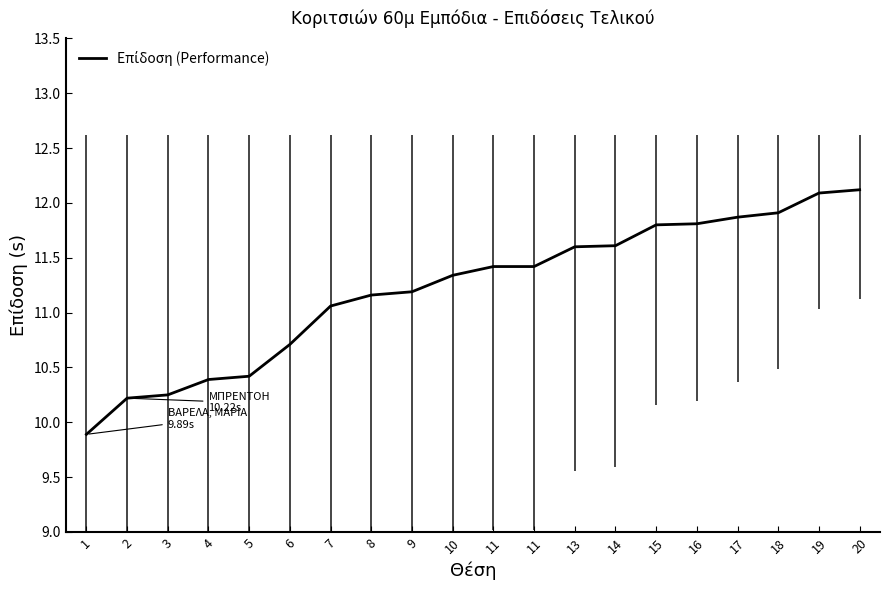

True or false: the data shows 21.4 at 18.

False